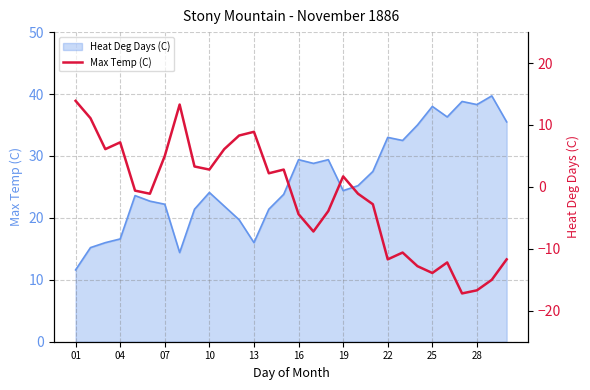

True or false: the data shows -12.8 at 16.

False